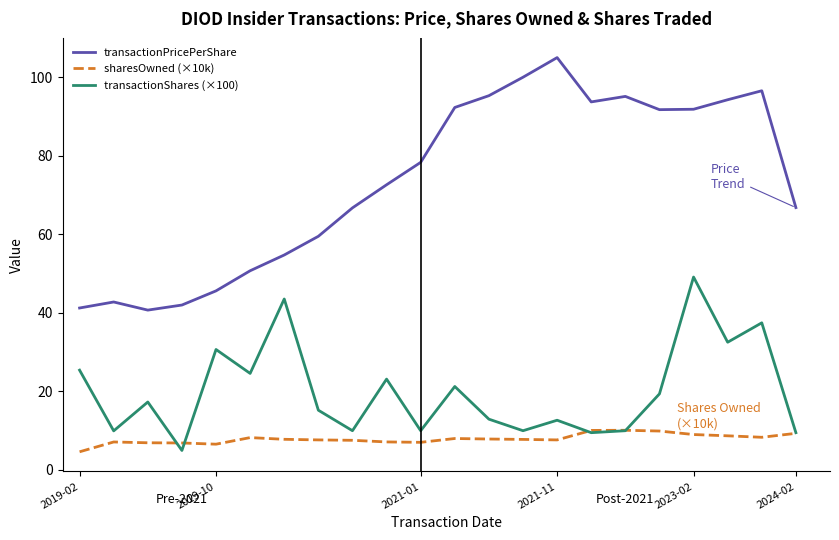

Which series has the largest total across all categories?

transactionPricePerShare